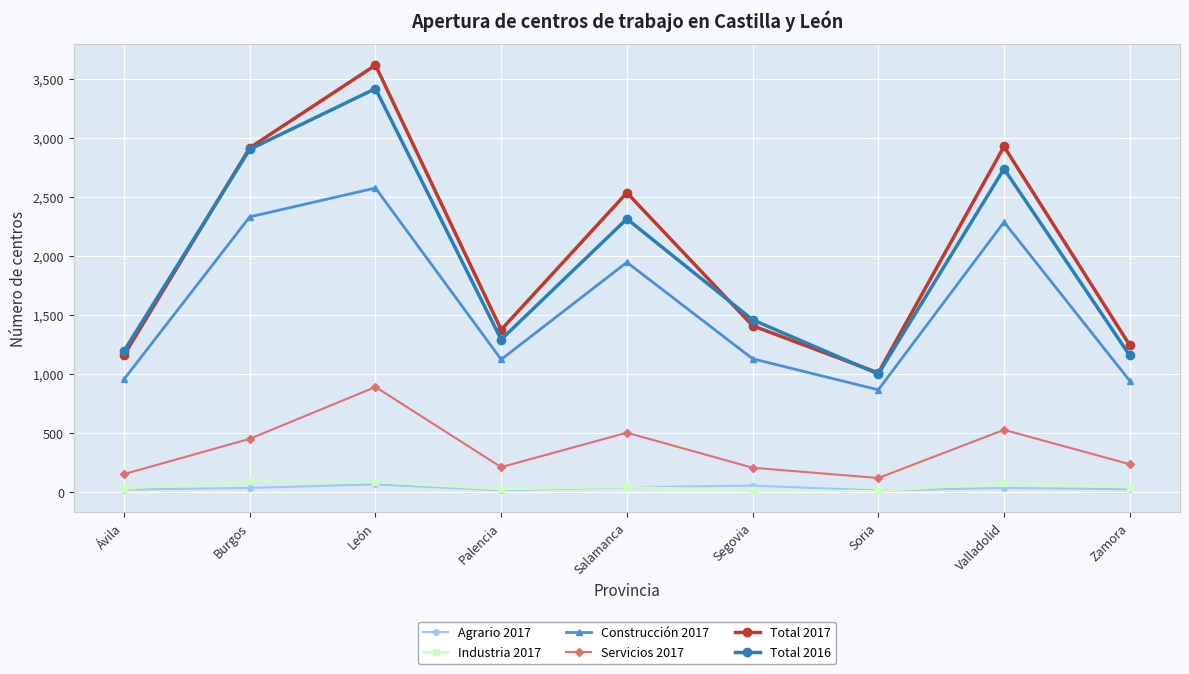

At which label does Industria 2017 first exceed 39?

Burgos